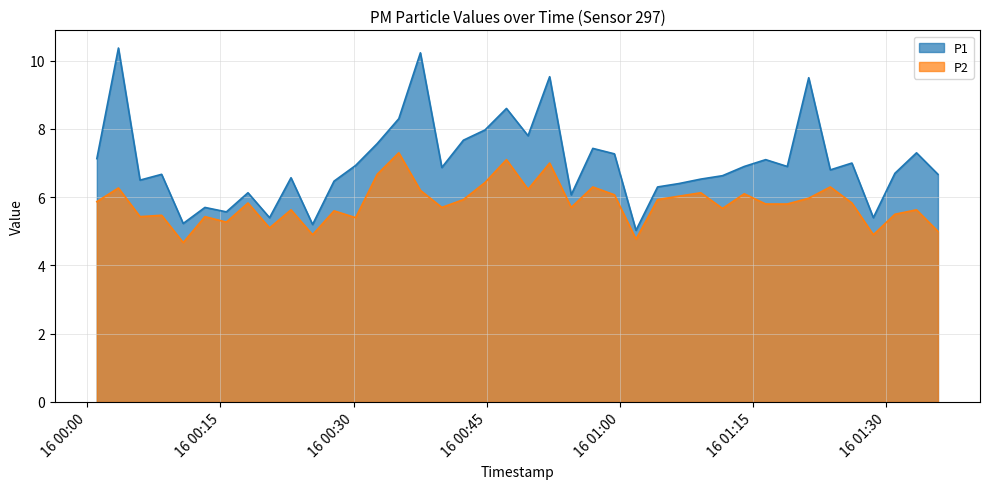

How many lines are shown in the chart?

2